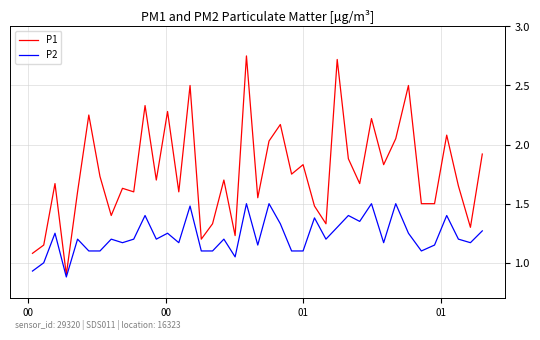

Which series has the largest total across all categories?

P1